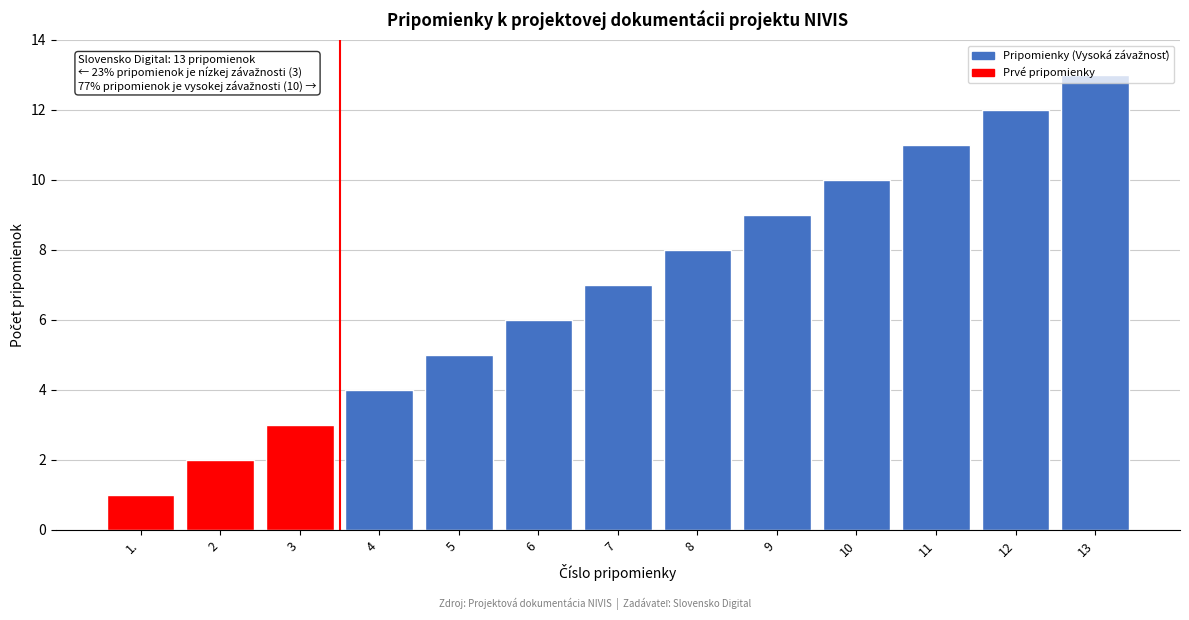

What is the greatest value displayed?

13